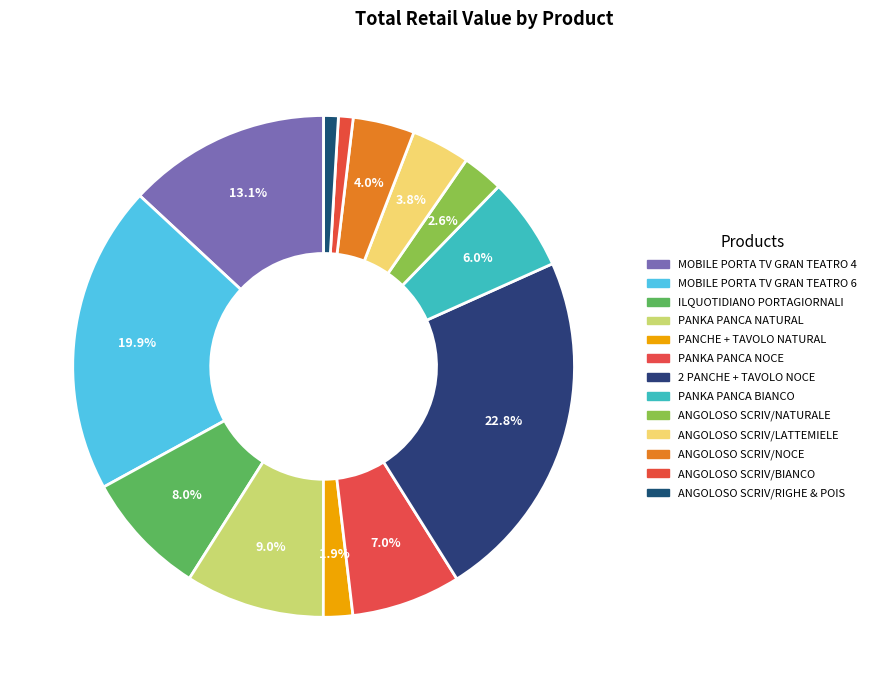

Combined, do 2 PANCHE + TAVOLO NOCE and ANGOLOSO SCRIV/LATTEMIELE account for over 50%?

No